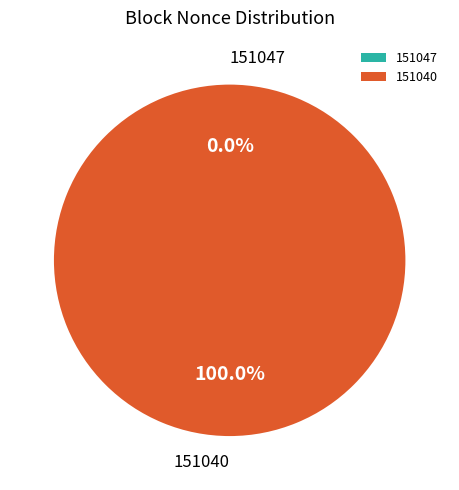

To the nearest percent, what is the difference between the largest and smallest slice percentages?

100%